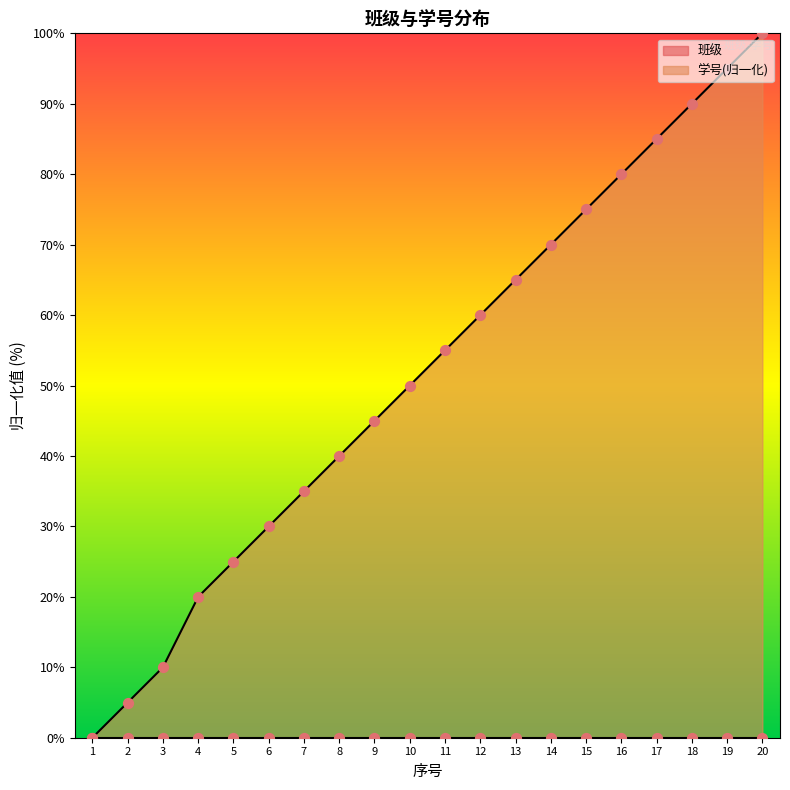

Between 13 and 7, which is larger?

13